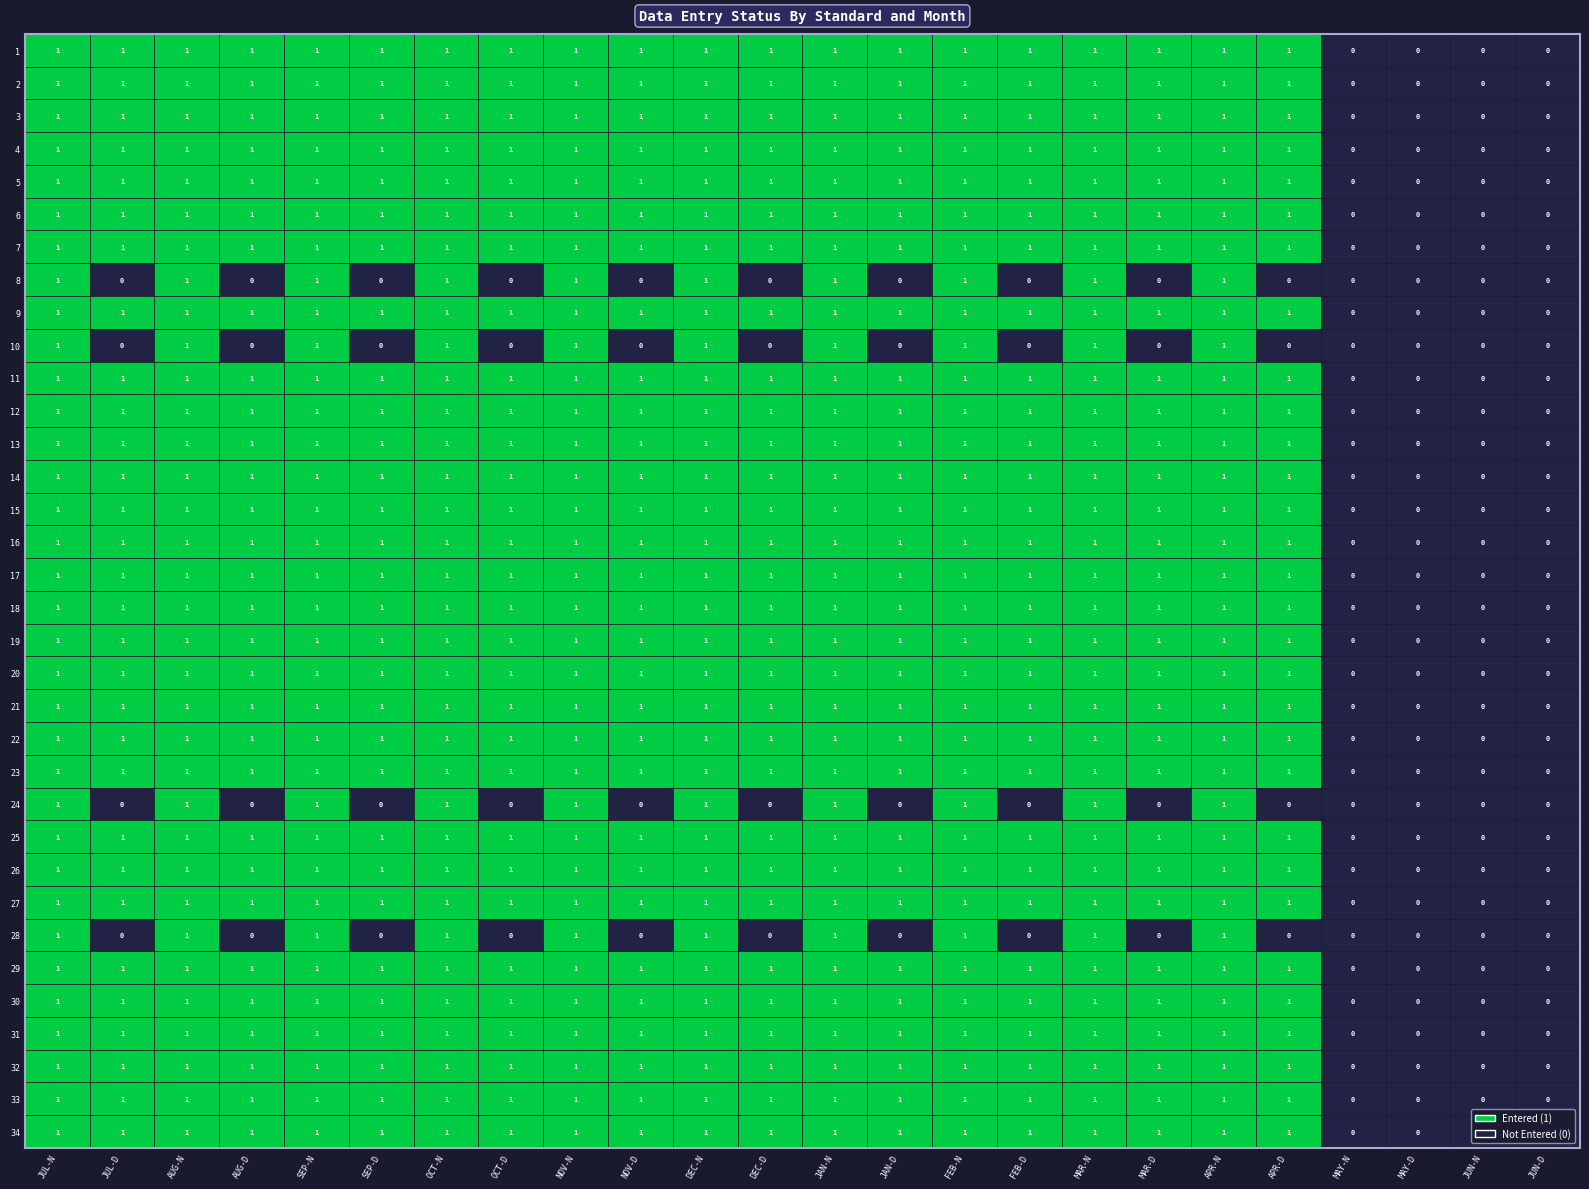

The 7 series shows 1 at 17. True or false?

True